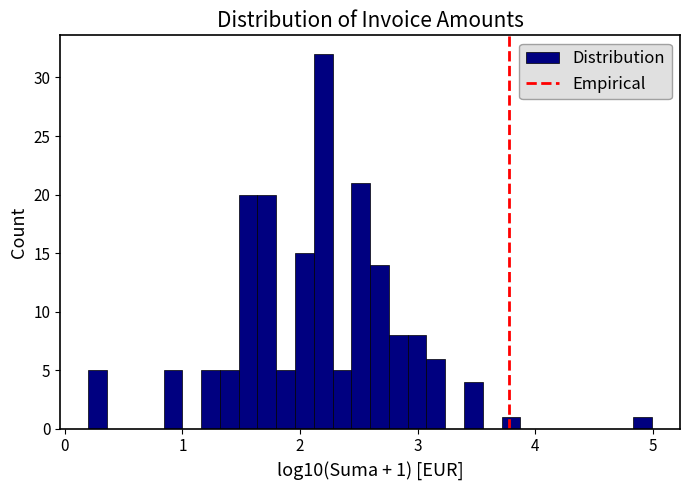

Around what value on the x-axis is the tallest bar? Give the approximate position of its centre, as read against the axis.

2.2